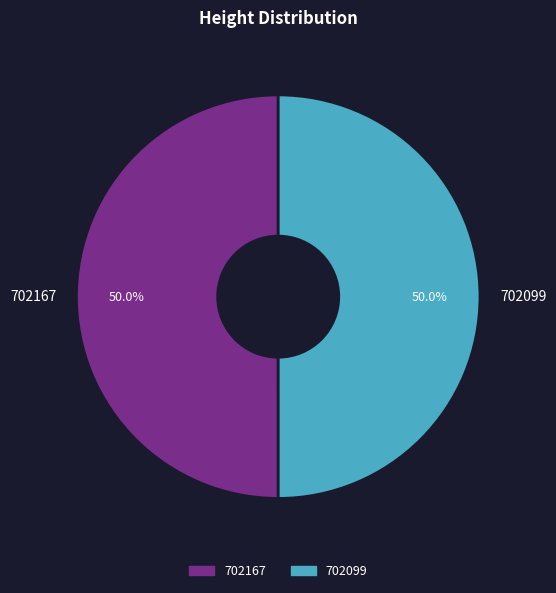

How many segments does this pie chart have?

2